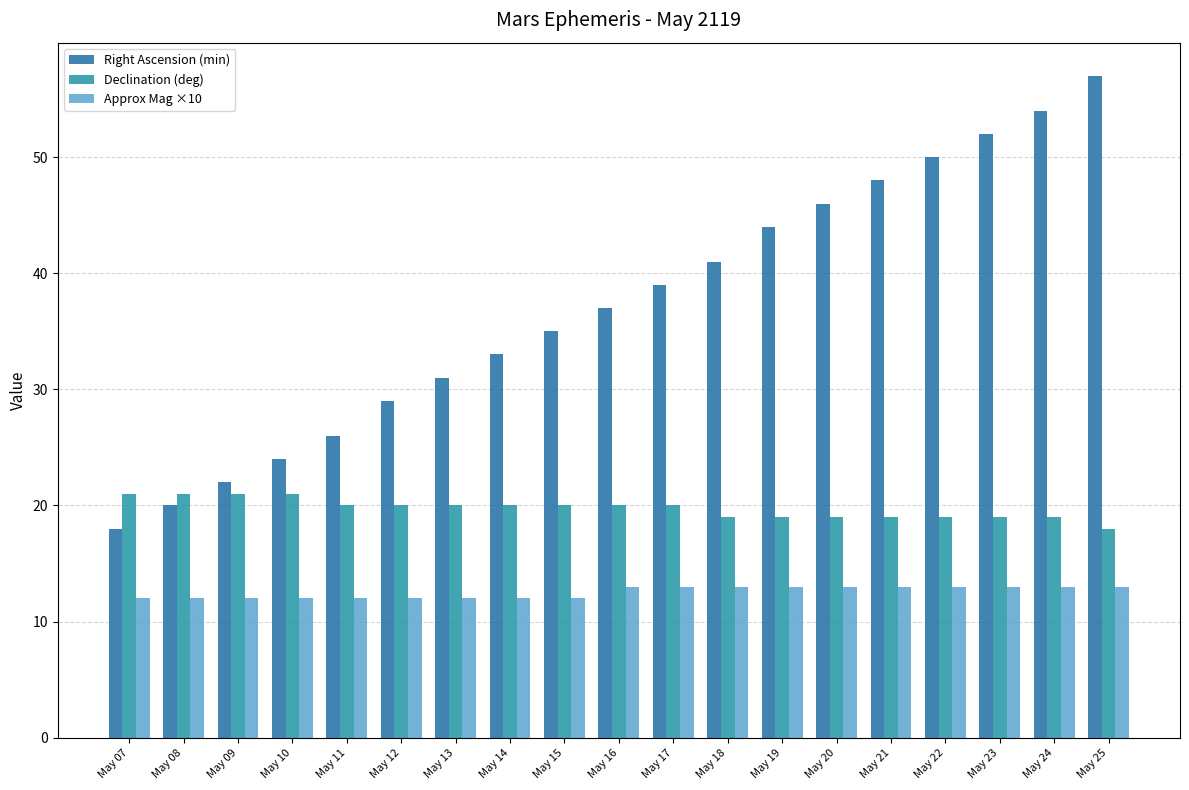

Which category has the lowest value across all series?

May 07